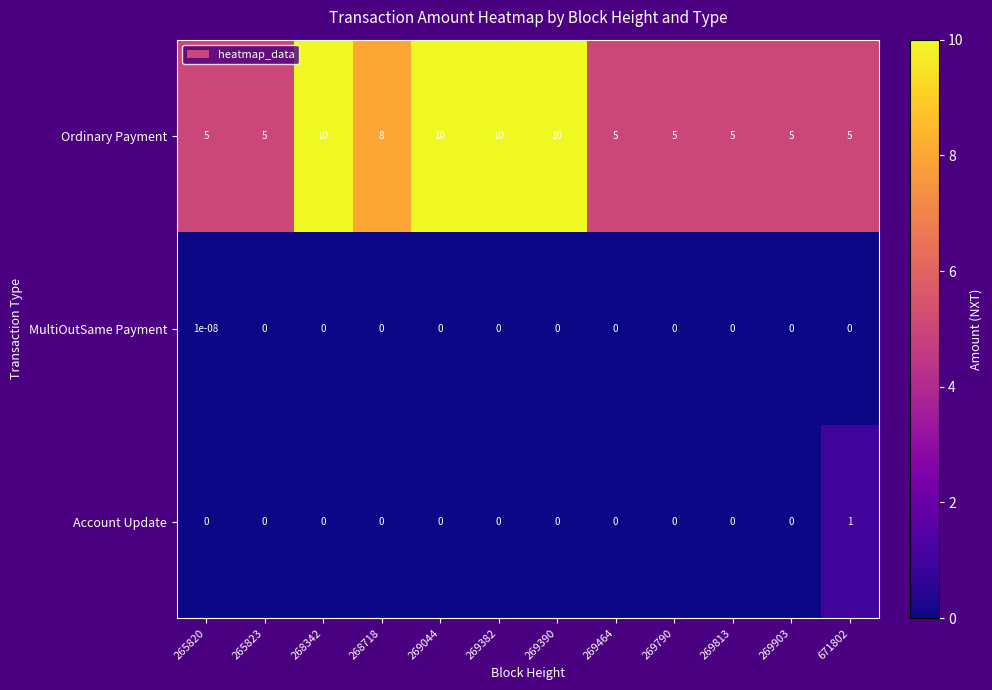

Rank the series by their maximum value, from lowest to highest.

MultiOutSame Payment, Account Update, Ordinary Payment